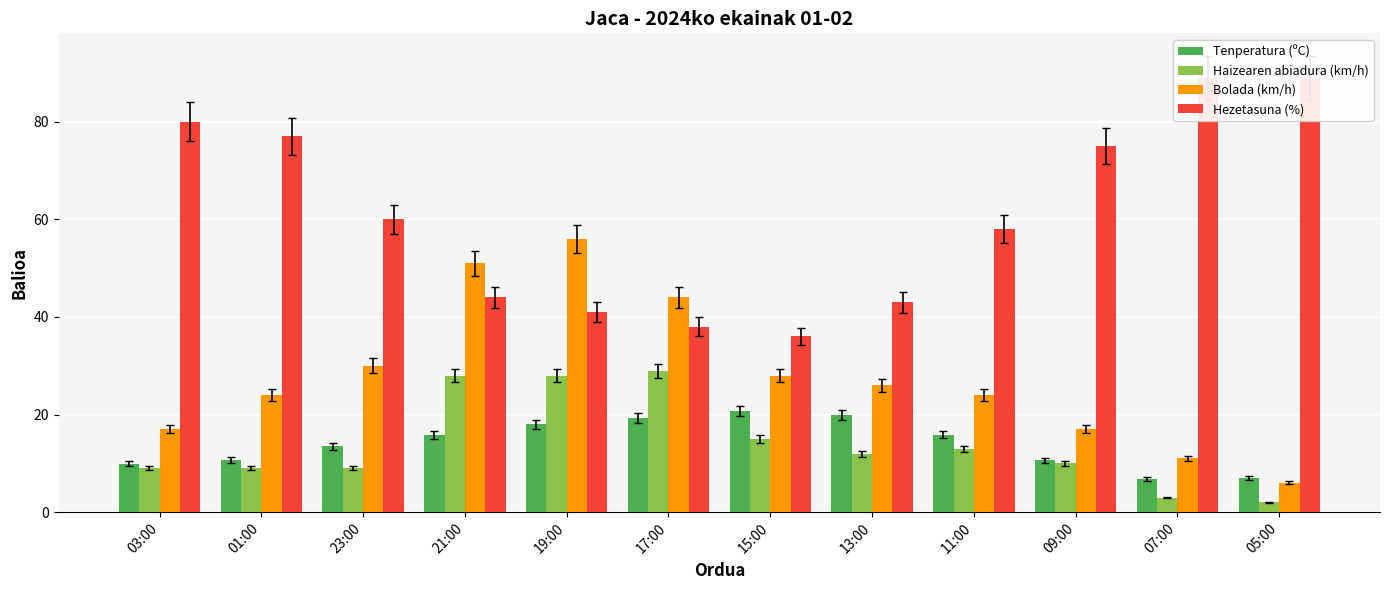

Where does the Tenperatura (ºC) series first go above 15?

21:00